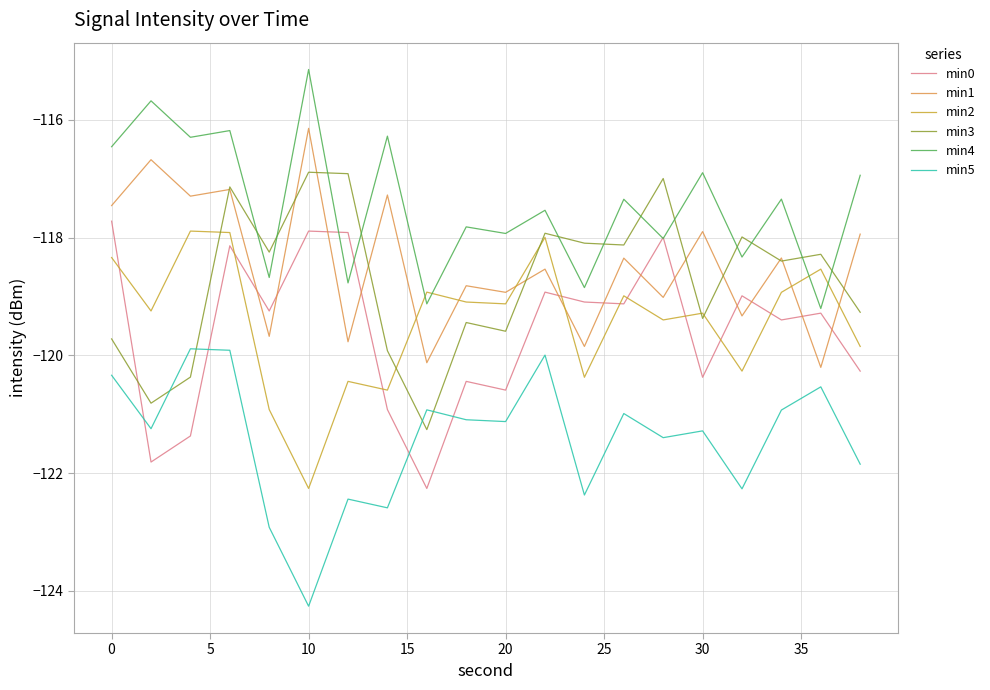

How many series are shown in this chart?

6